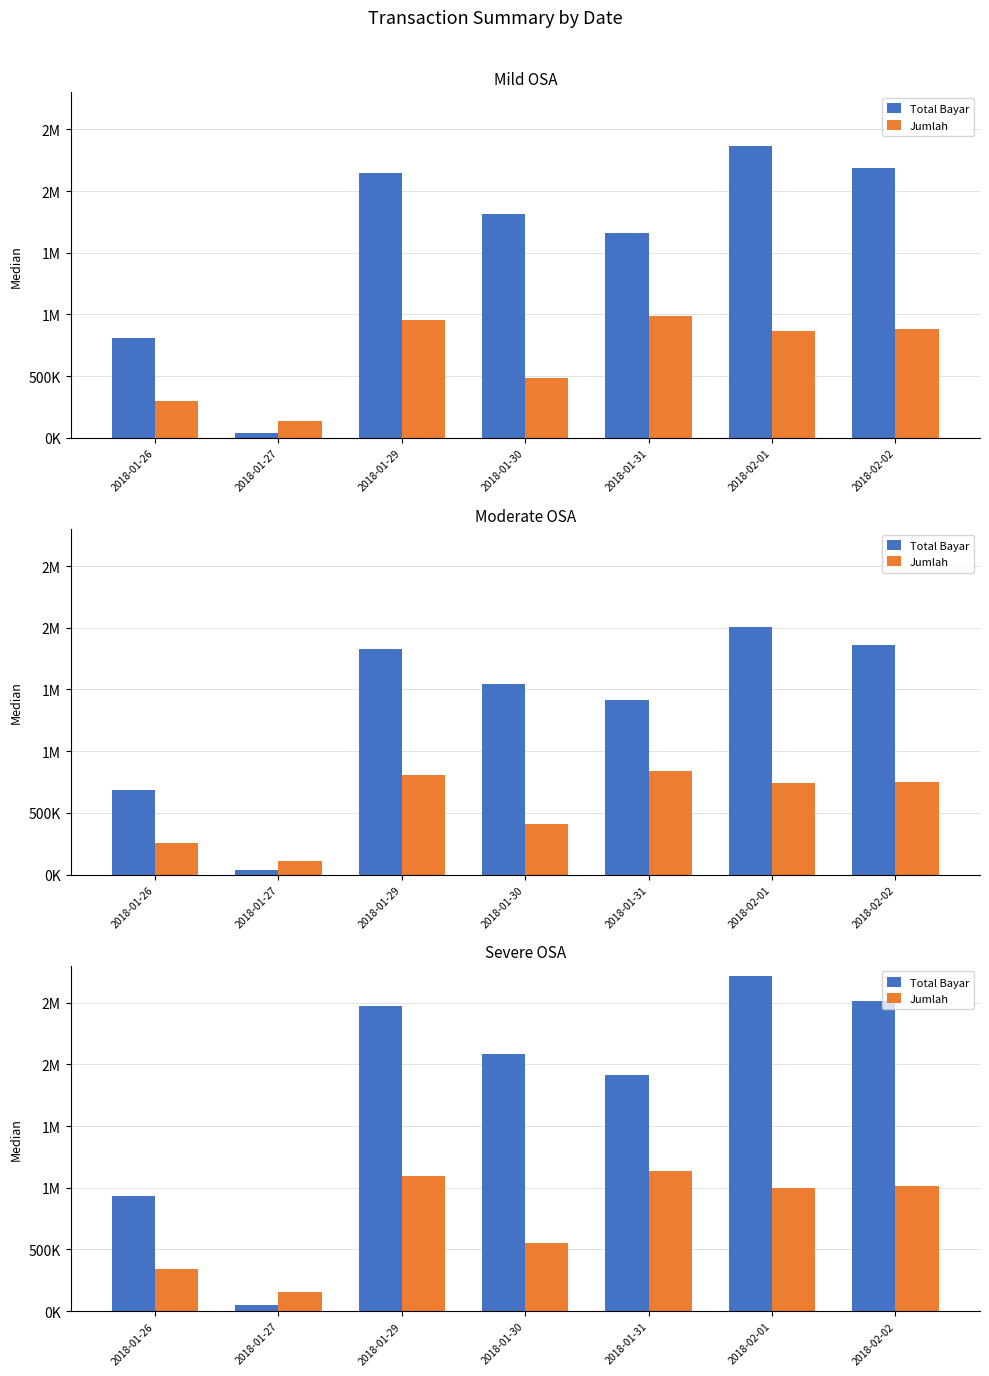

What is the spread (max minus min) of values at 2018-02-01?

1718071.2